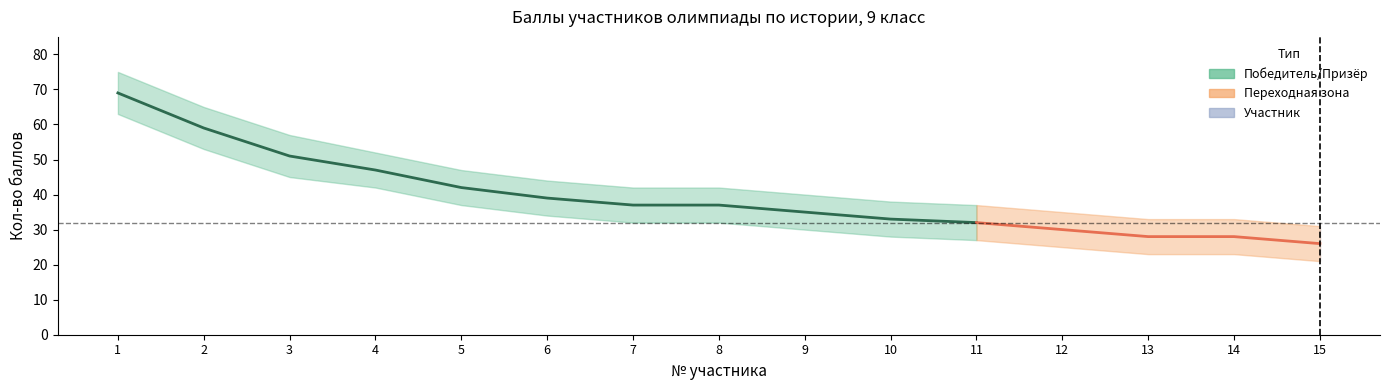

True or false: Победитель/Призёр (баллы) and Участник (баллы) intersect in this chart.

False